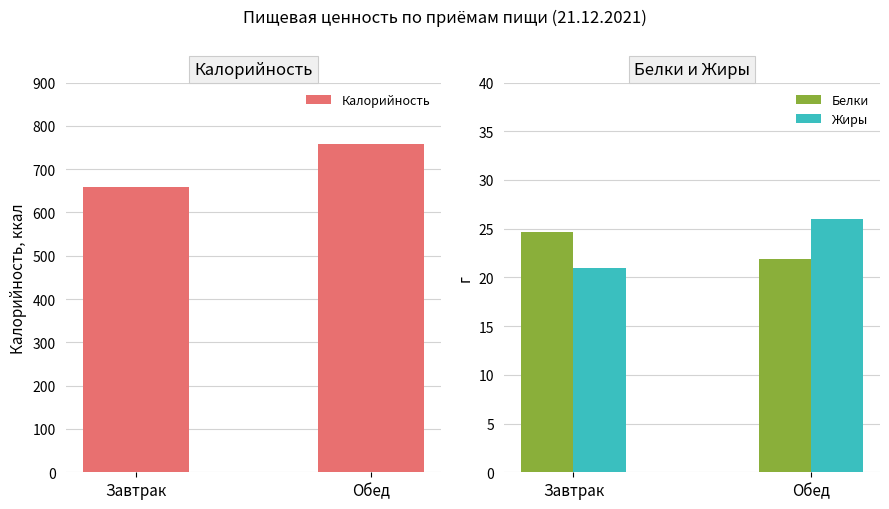

Which series has the widest spread of values?

Калорийность